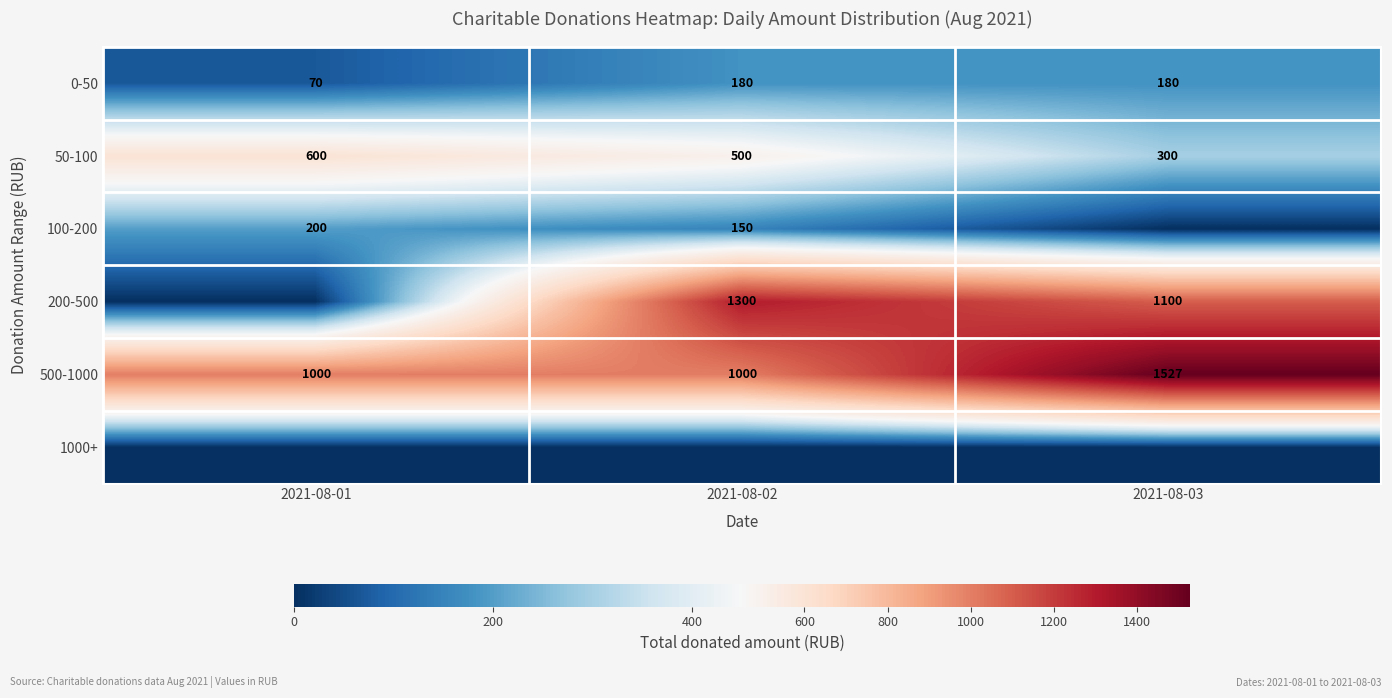

Which label corresponds to the largest value in the chart?

2021-08-03